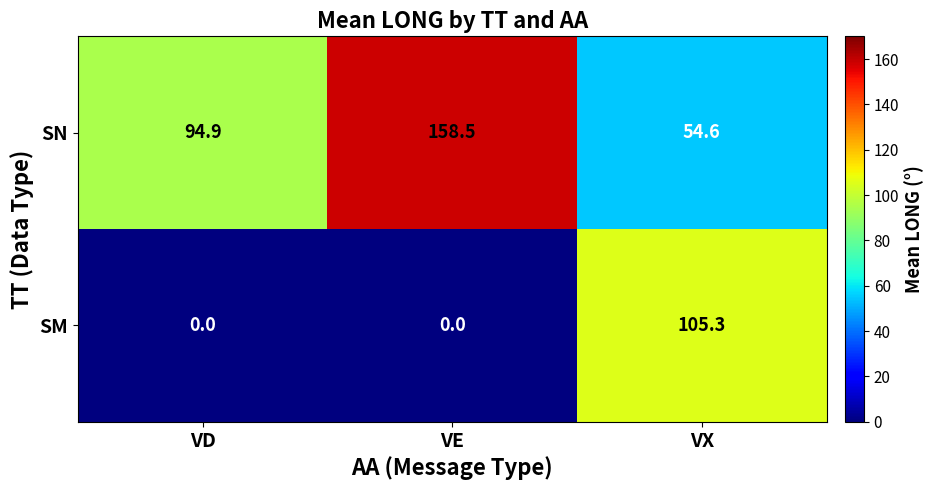

At which category is the sum across all series the highest?

VX